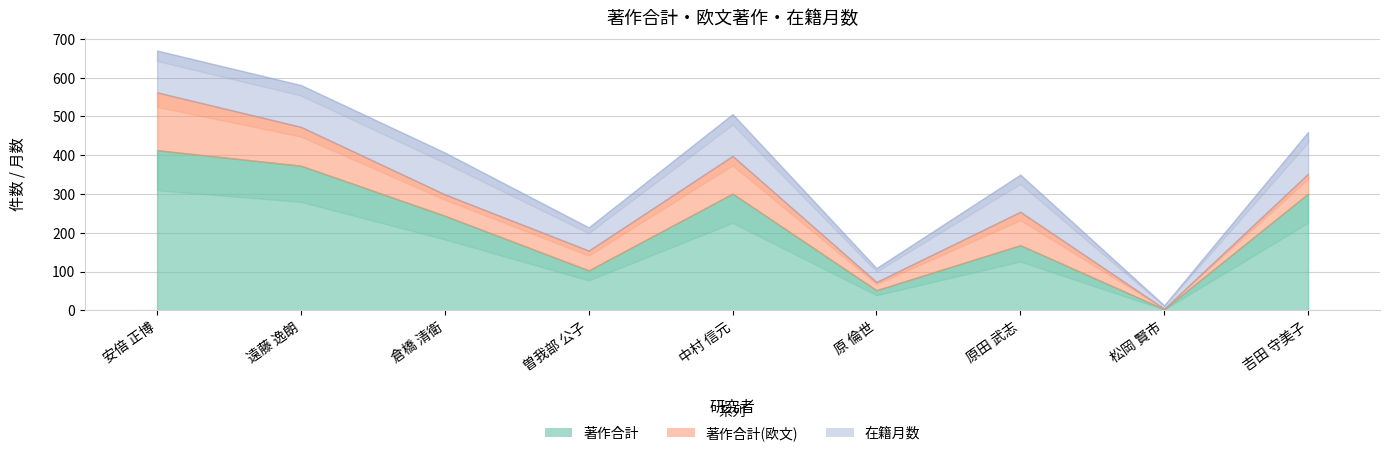

Rank the series at 遠藤 逸朗 from lowest to highest value.

著作合計(欧文), 在籍月数, 著作合計